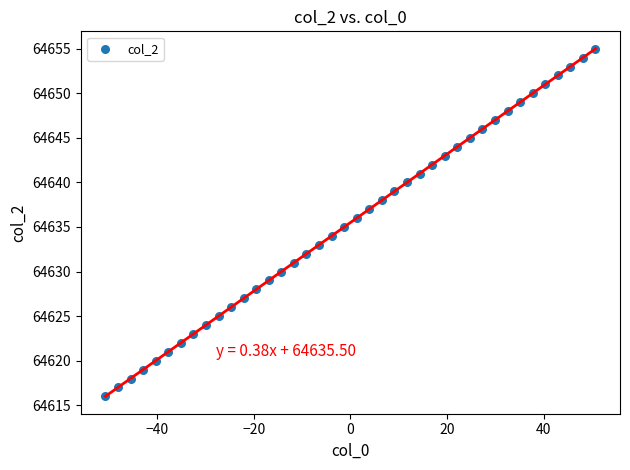

What is the range of Y values (max minus min)?

39